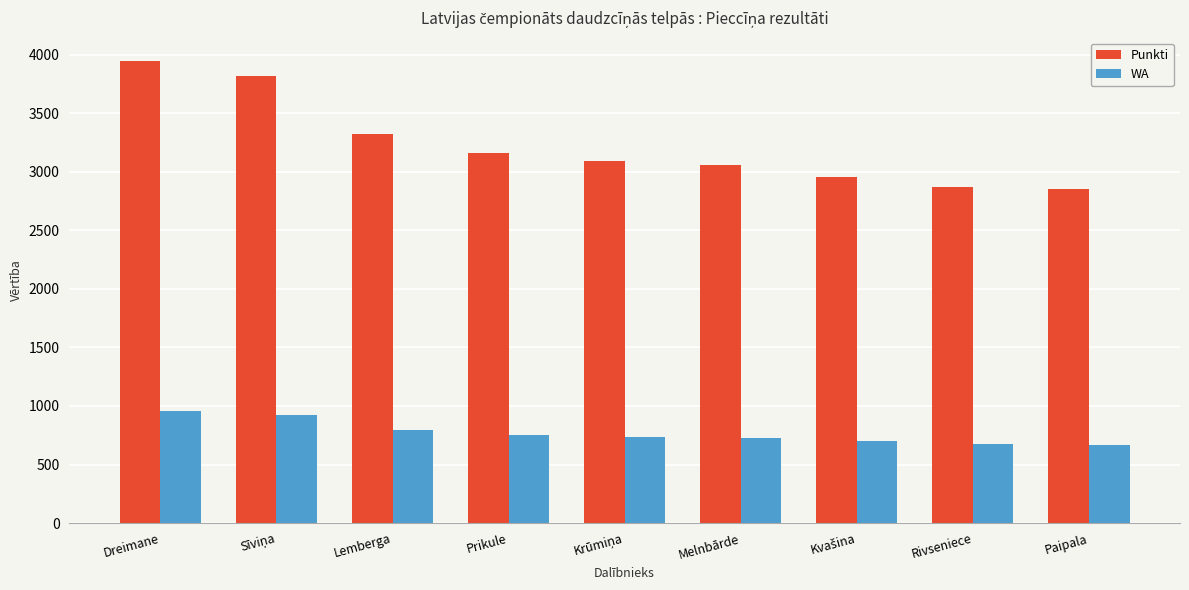

How many data points in Punkti are less than 3092?

4